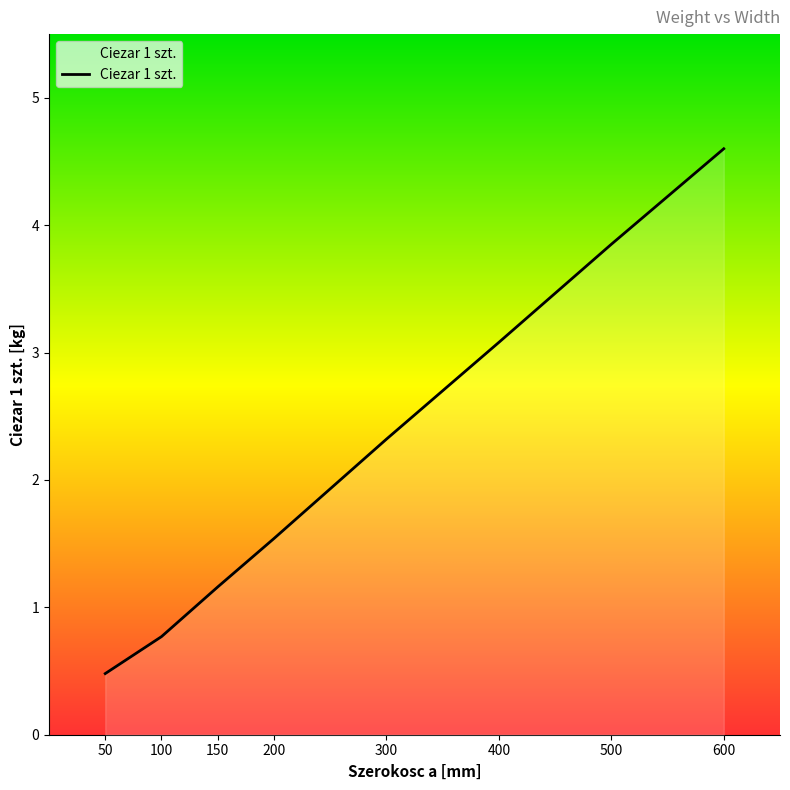

The chart shows a value of 6.6 at 500. True or false?

False